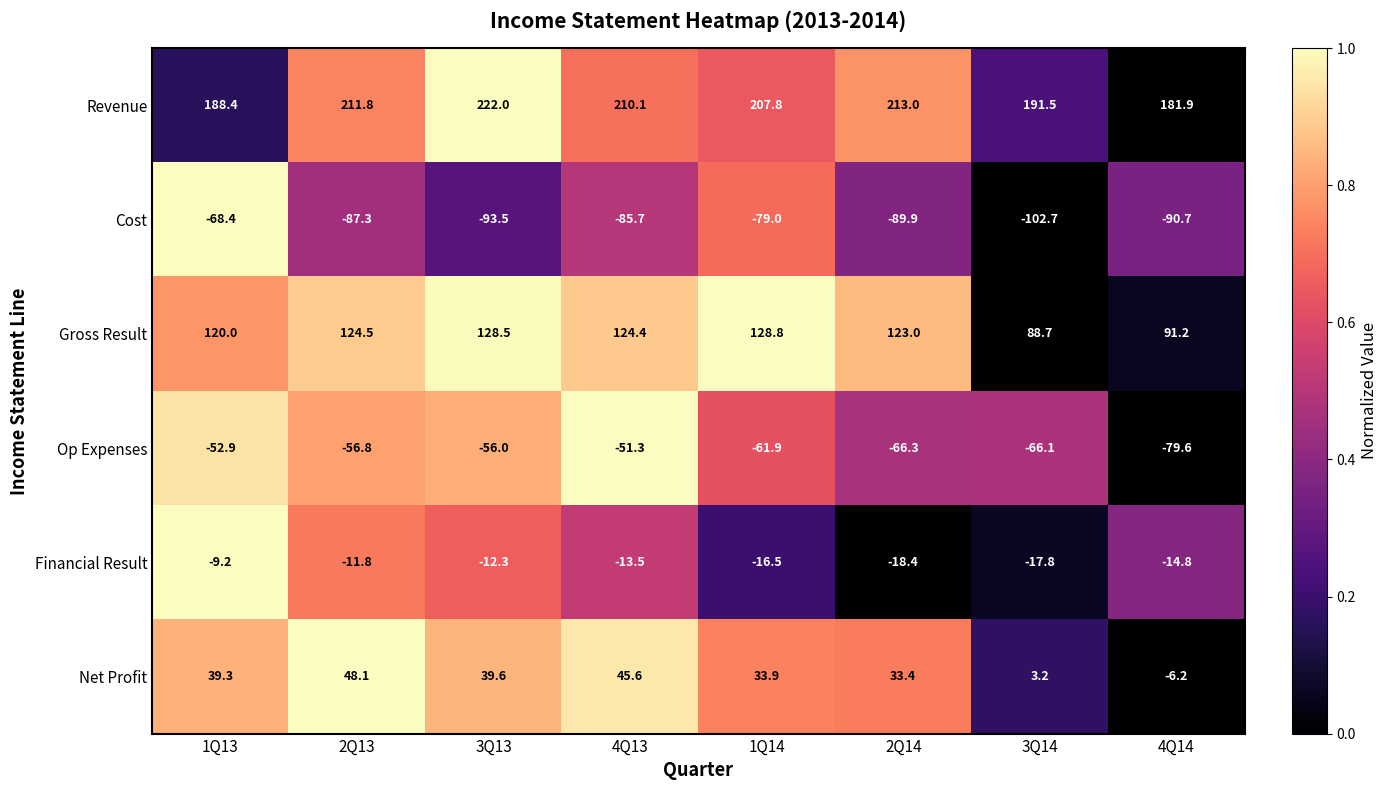

Which series changed the most between 3Q13 and 1Q14?

Cost